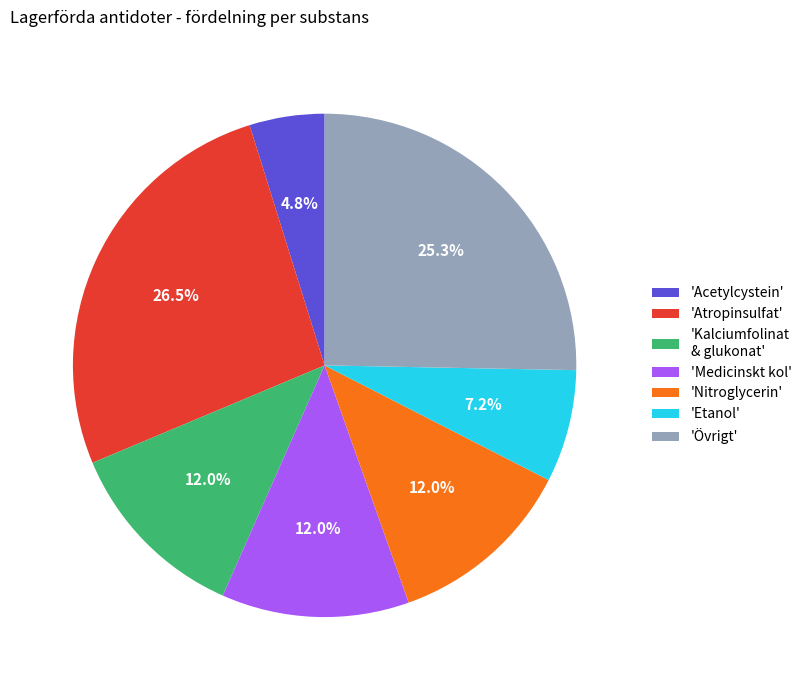

What is the largest slice in the pie chart?

'Atropinsulfat'